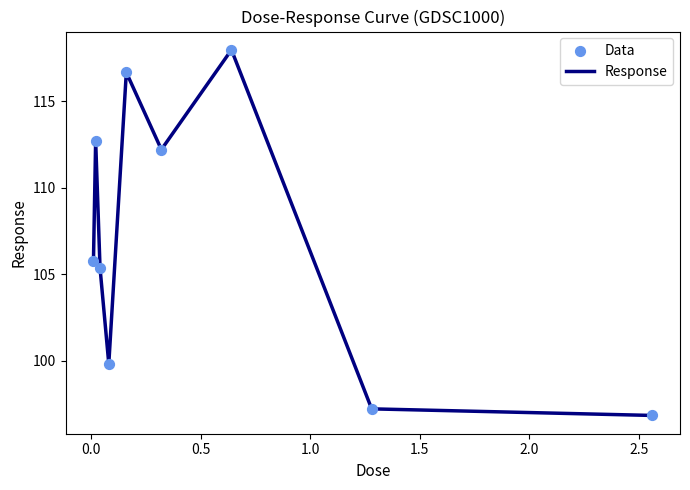

What is the minimum value shown in the chart?

96.8